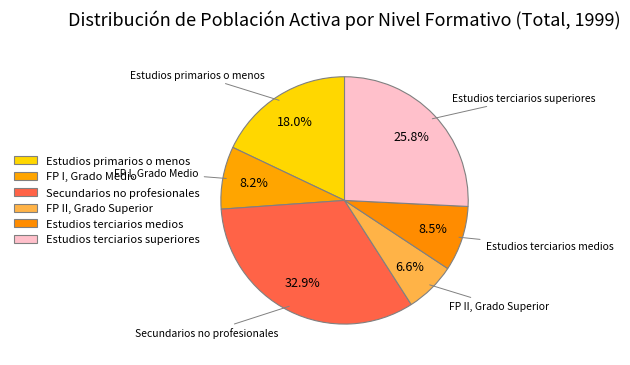

Which slice is the largest?

Secundarios no profesionales